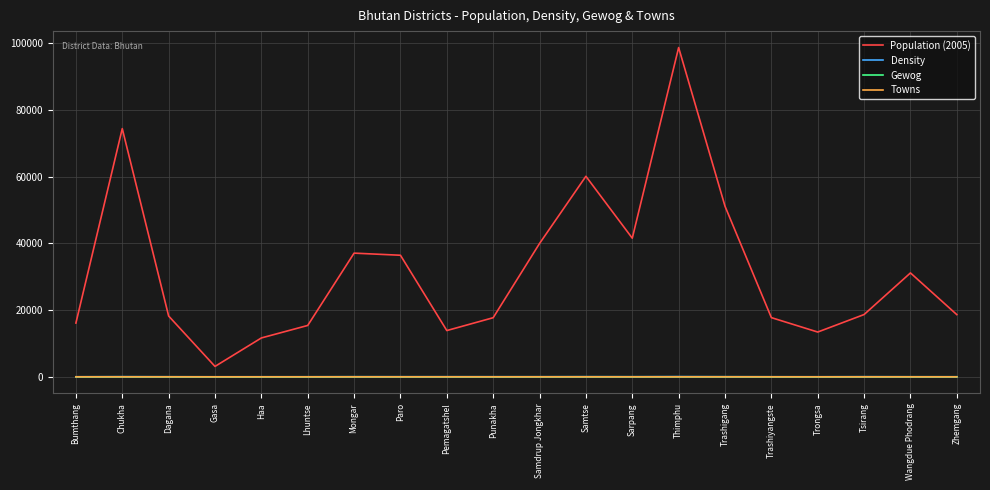

What is the difference between the maximum and minimum values in the Gewog series?

12.0